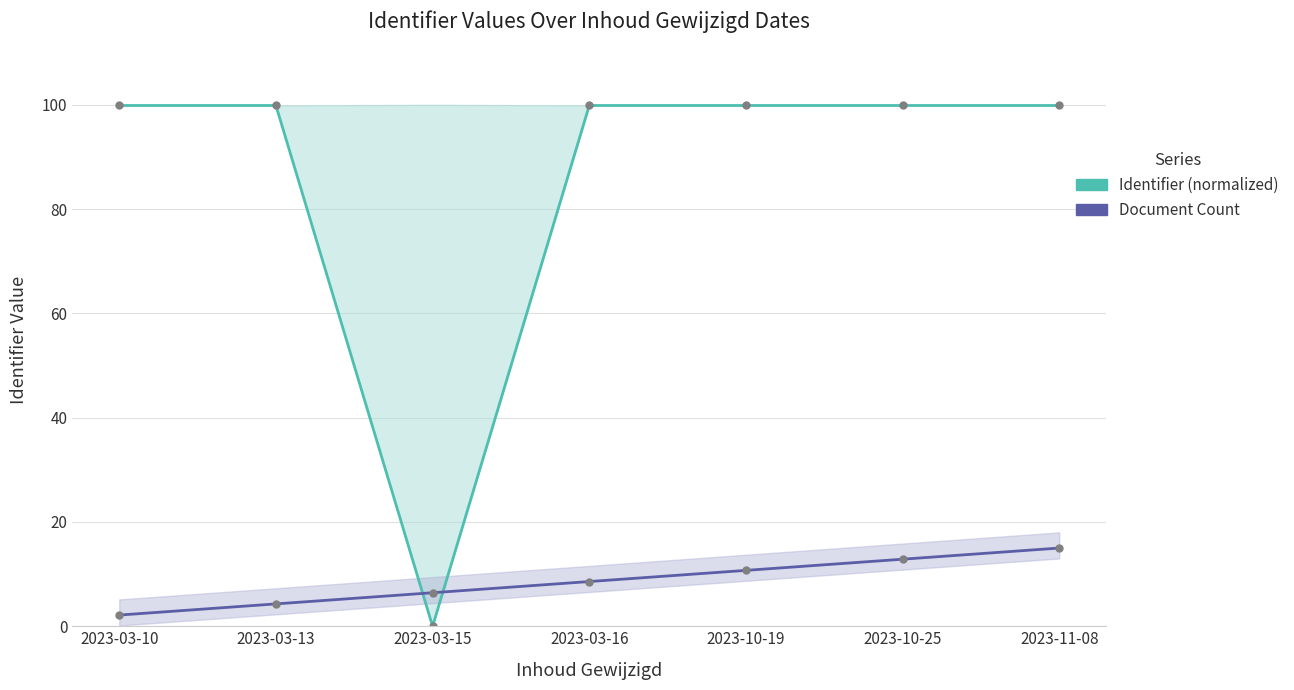

At which category is the sum across all series the highest?

2023-11-08